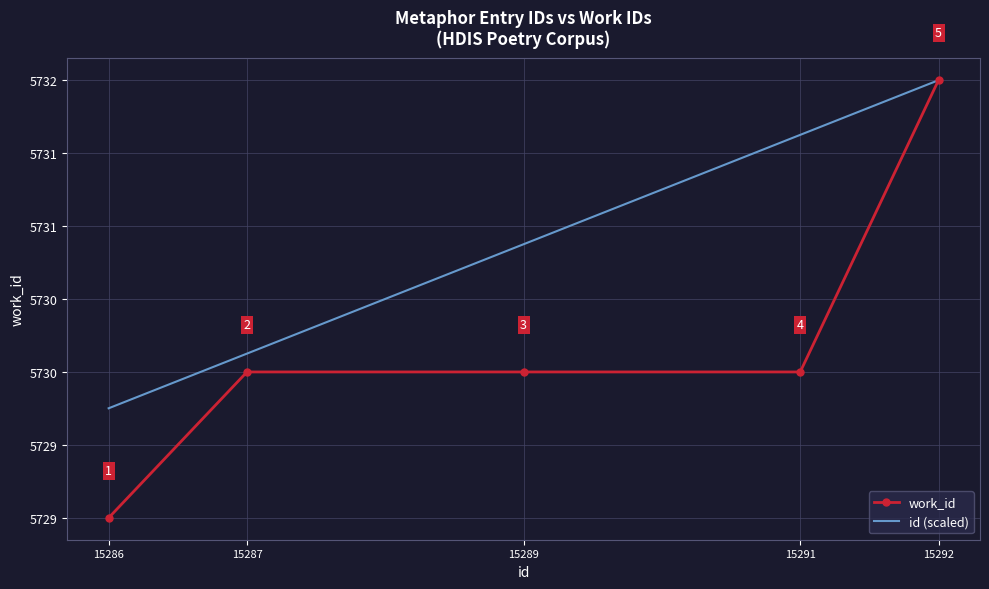

True or false: work_id and id (scaled) cross at least once.

False